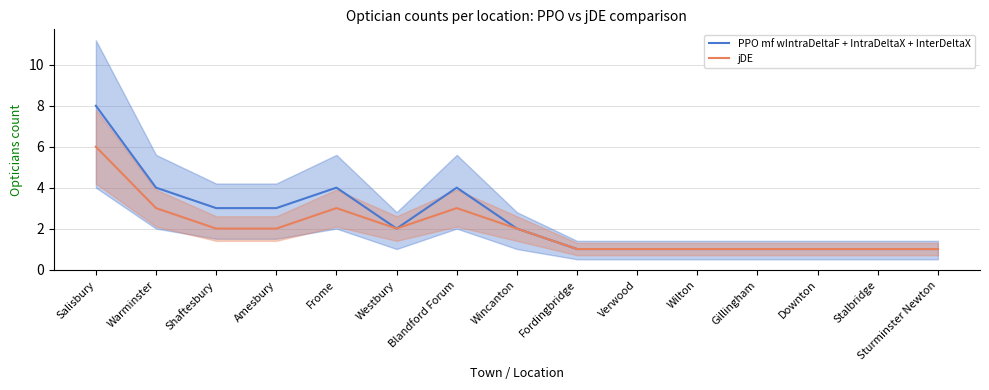

How many values in the PPO mf wIntraDeltaF + IntraDeltaX + InterDeltaX series are below 2?

7